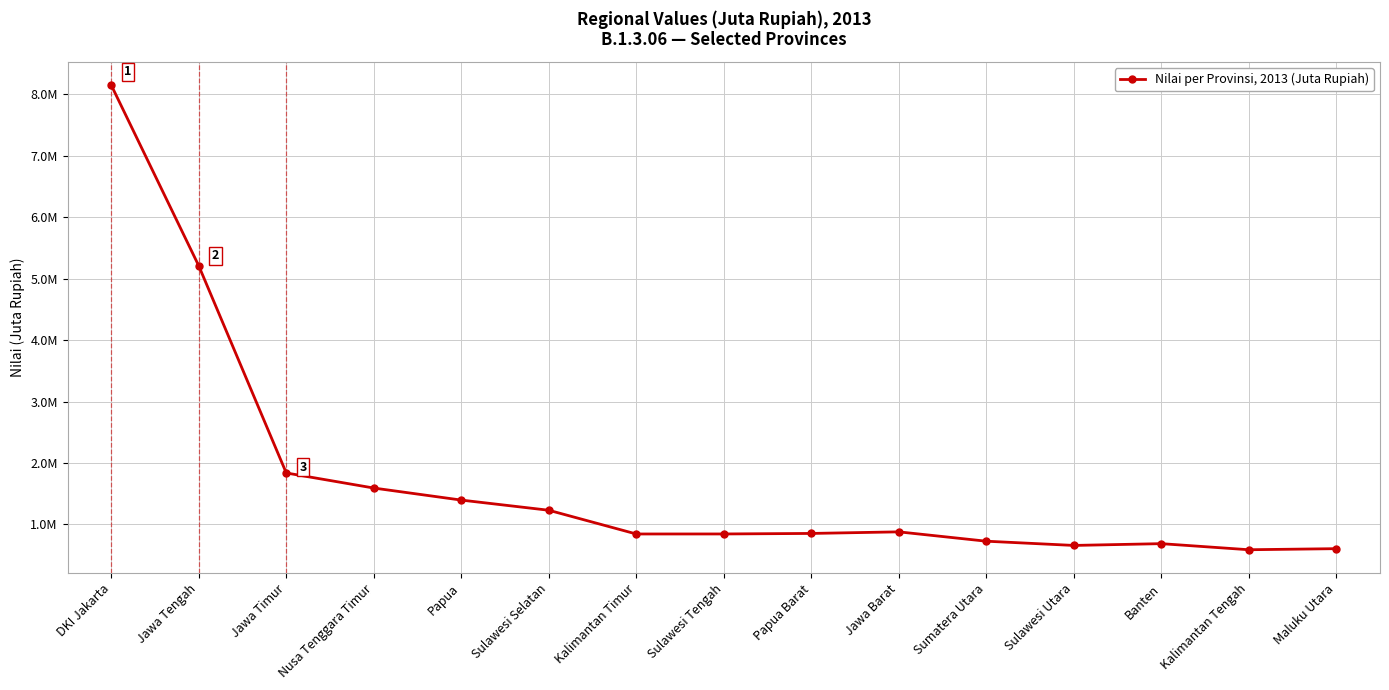

Does the chart have visible grid lines?

Yes